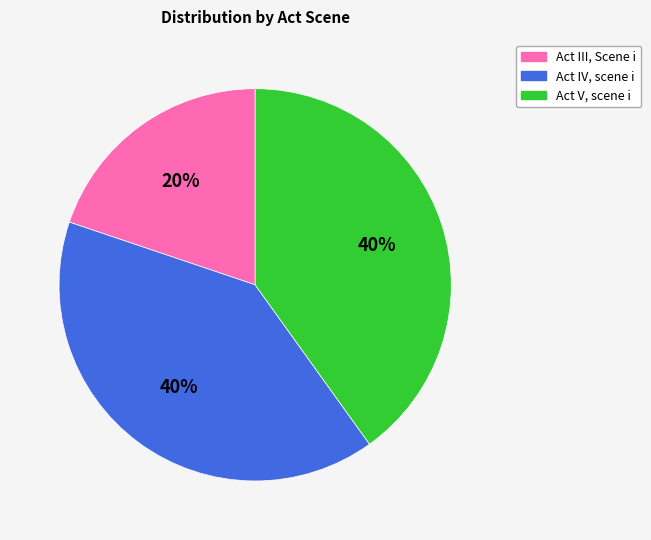

Is the sum of Act V, scene i and Act III, Scene i greater than half?

Yes